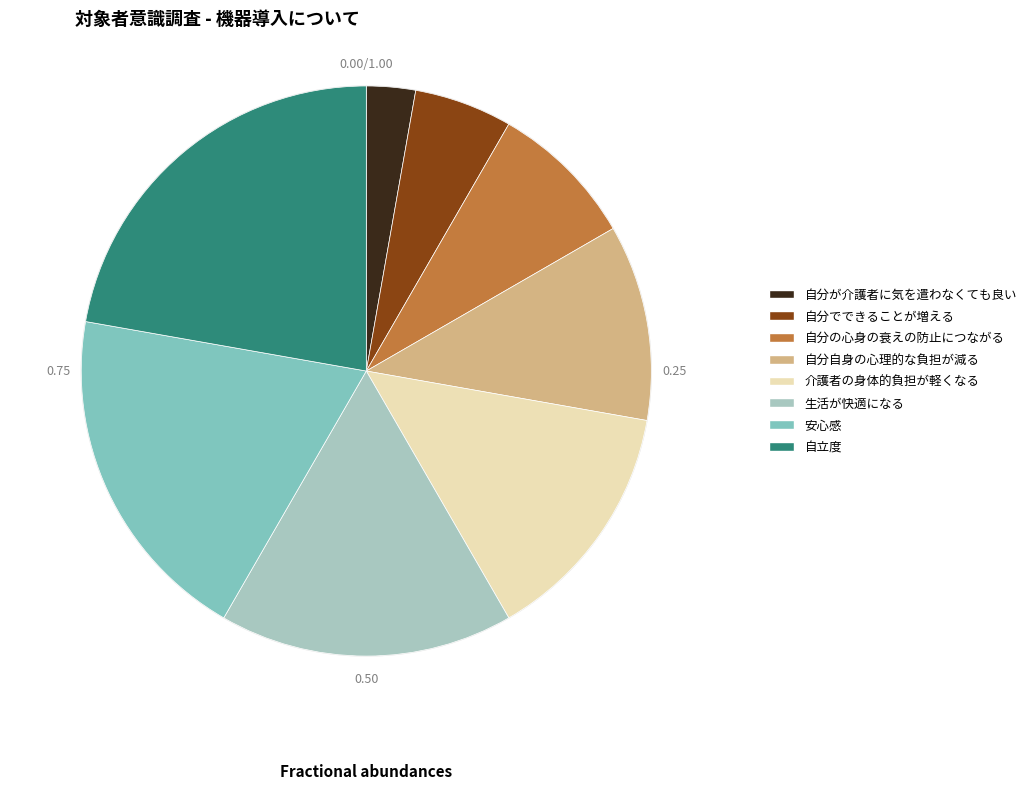

What percentage is the 自分自身の心理的な負担が減る slice, to the nearest percent?

11%